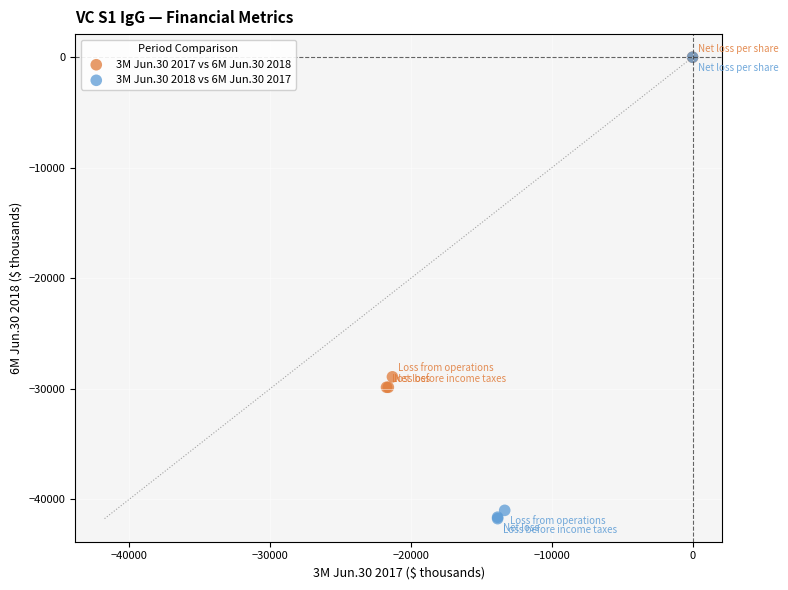

Which series reaches the minimum Y coordinate?

3M Jun.30 2018 vs 6M Jun.30 2017